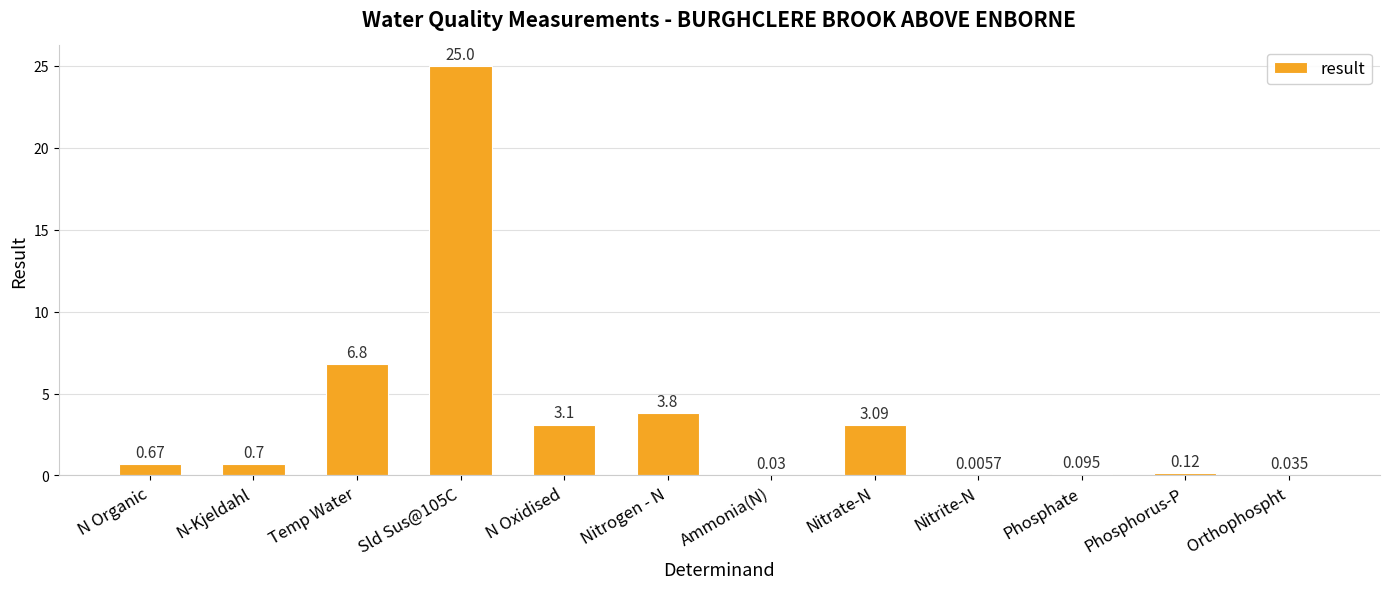

Which has a higher value, Nitrate-N or Orthophospht?

Nitrate-N